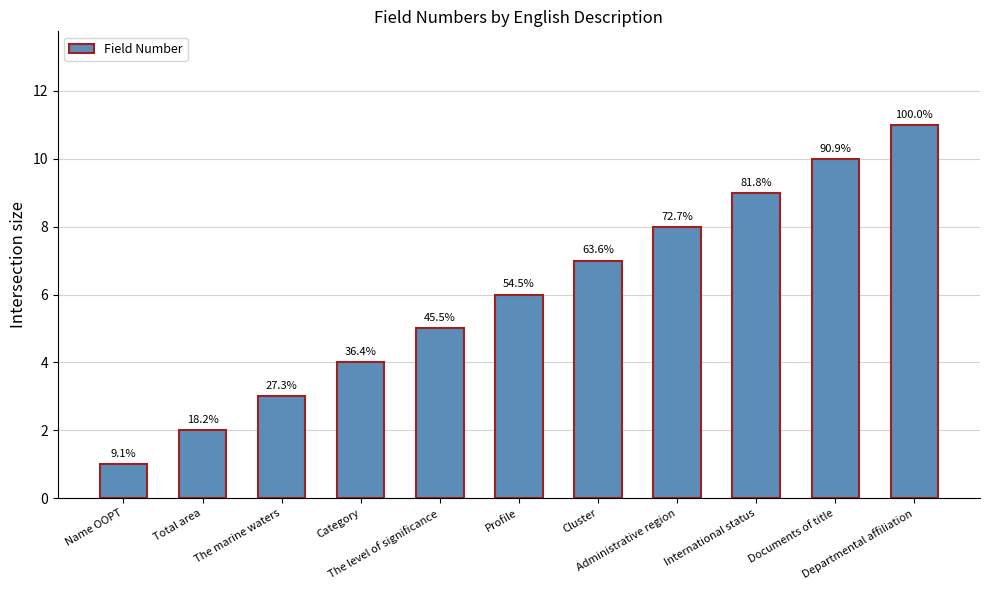

Between Documents of title and Name OOPT, which is larger?

Documents of title